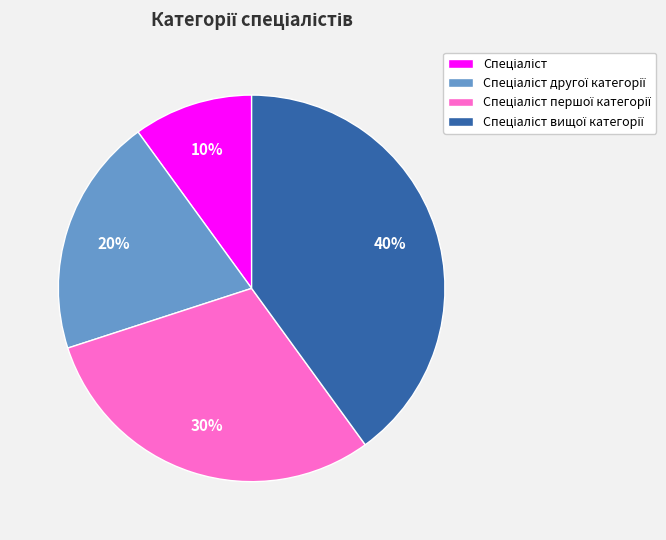

To the nearest percent, what is the difference between the largest and smallest slice percentages?

30%